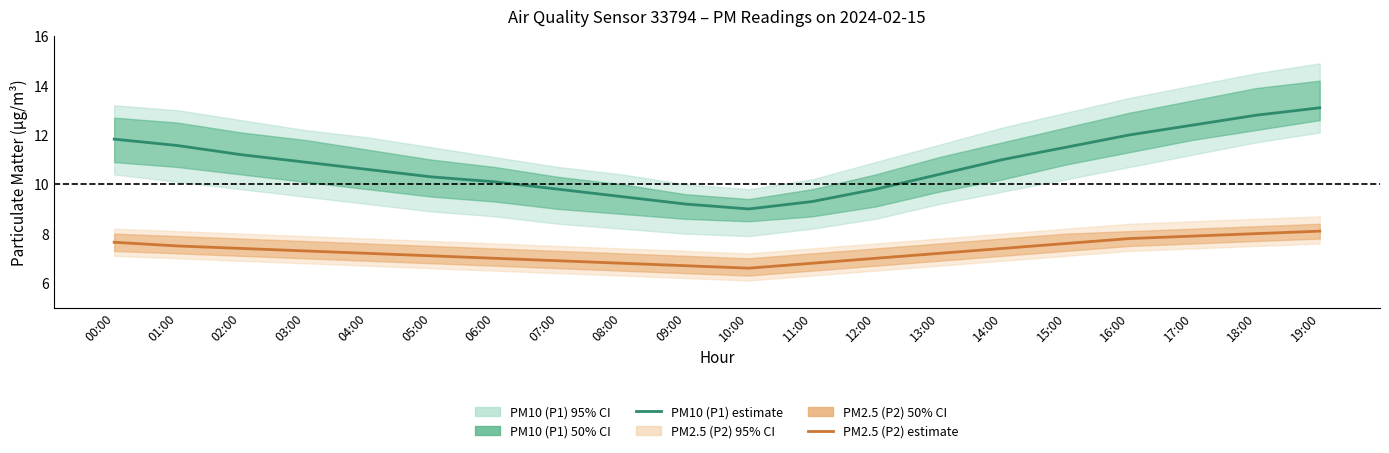

How many lines are shown in the chart?

2